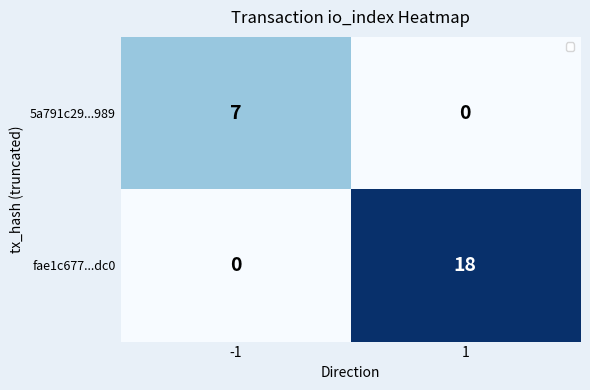

Read the fae1c677...dc0 value at 1.

18